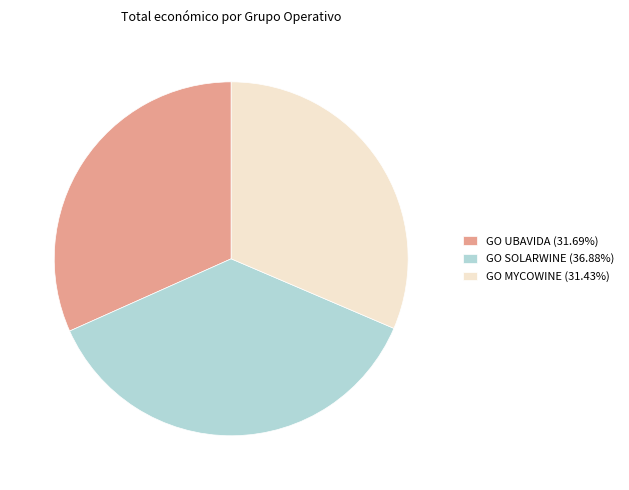

Is there any slice that represents more than half of the pie?

No